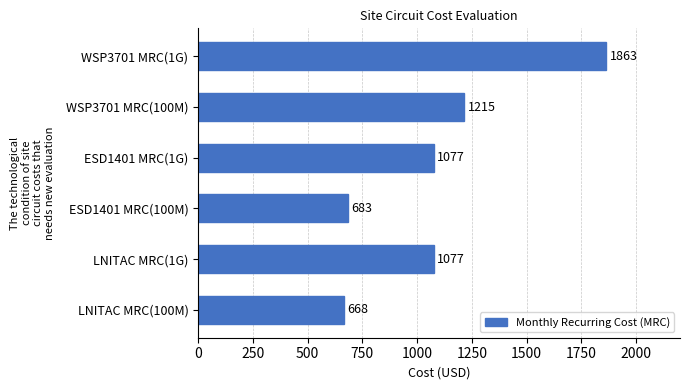

Reading top to bottom, list all the values displayed in this chart.

1863	1215	1077	683	1077	668